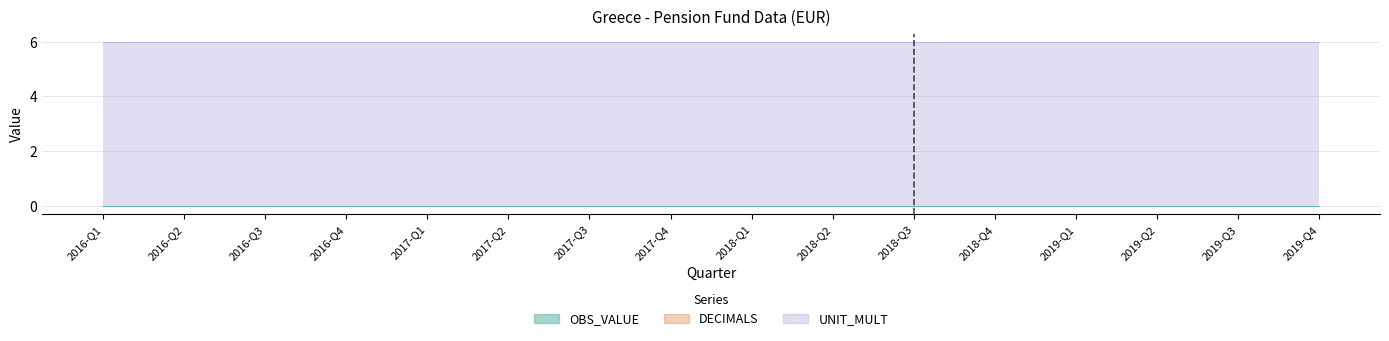

At how many categories does at least one series exceed 5?

16